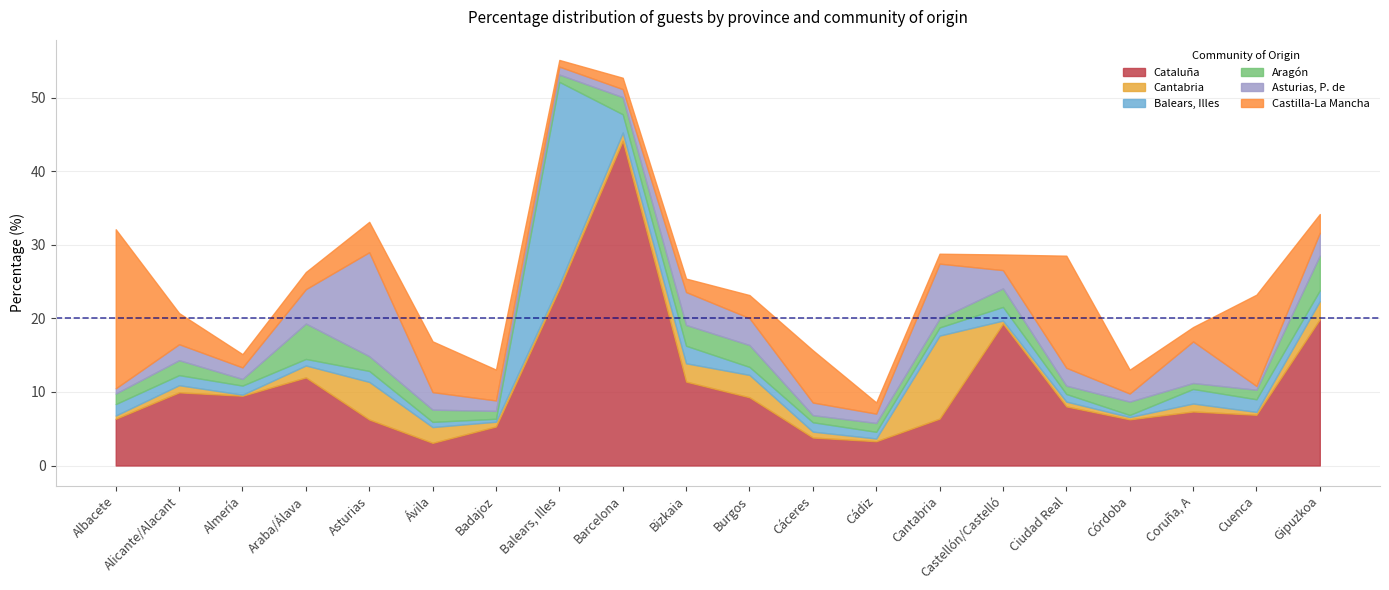

What are all the series names shown in the legend?

Cataluña, Cantabria, Balears, Illes, Aragón, Asturias, P. de, Castilla-La Mancha